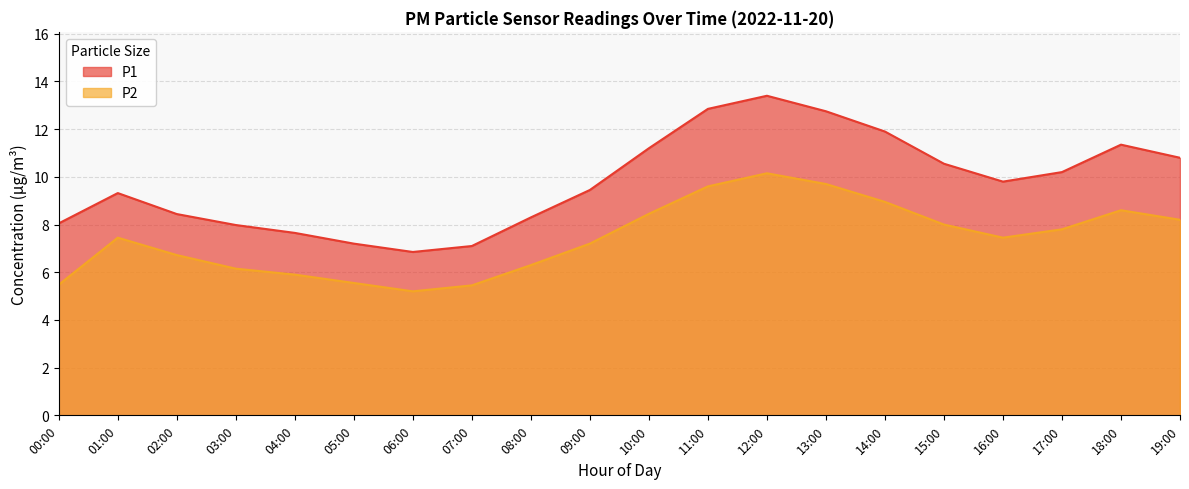

What is the value of the P2 point at the 15th from the left?

8.9